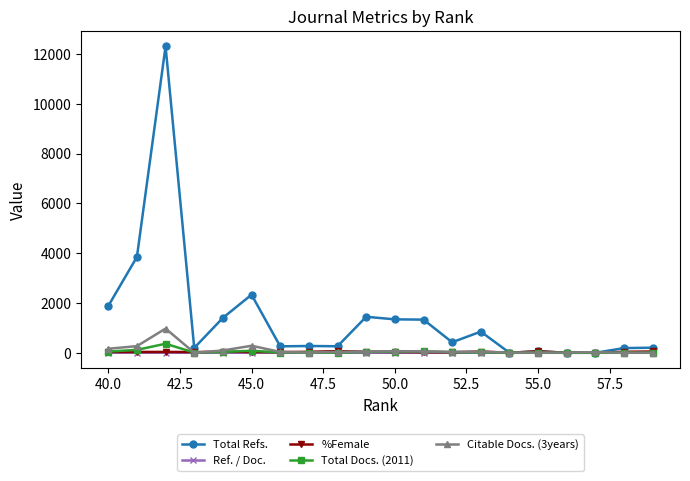

At which label does Citable Docs. (3years) first exceed 37?

40.0